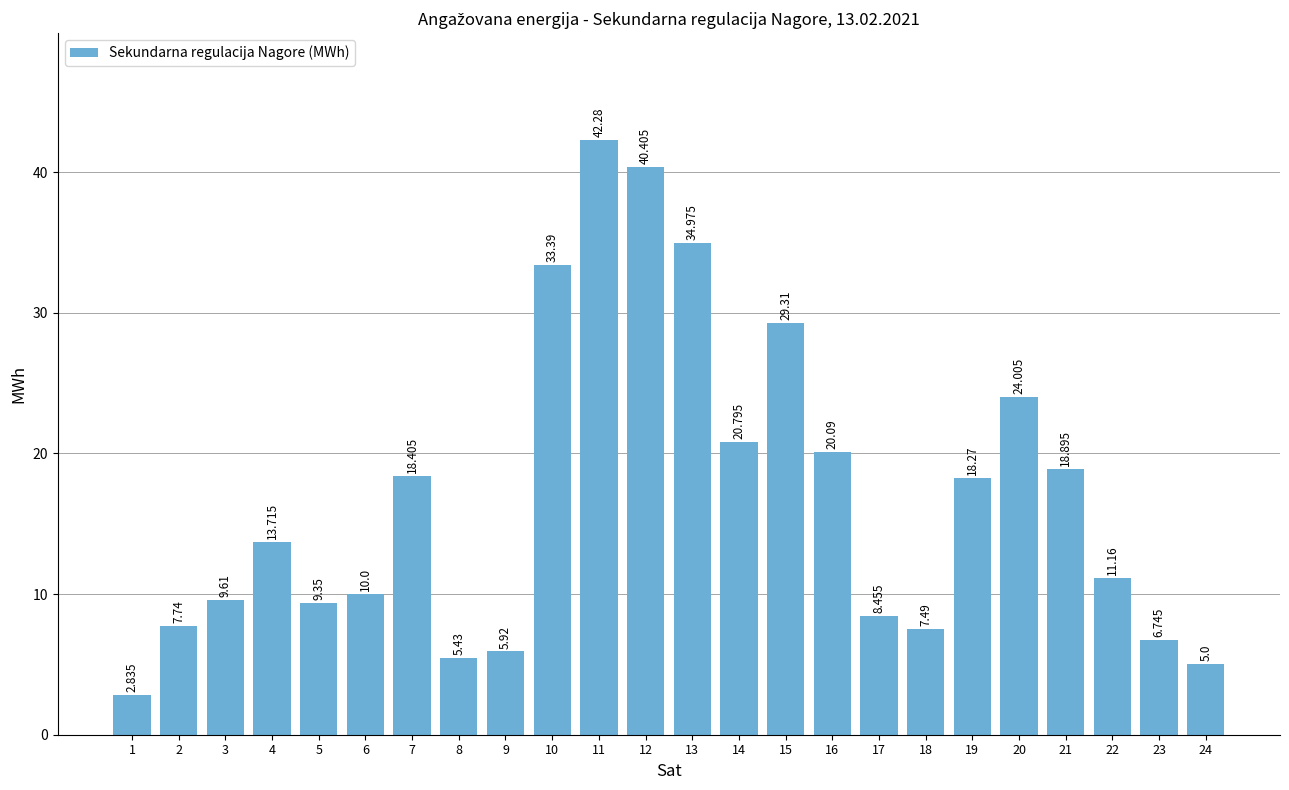

Between 4 and 19, which is larger?

19